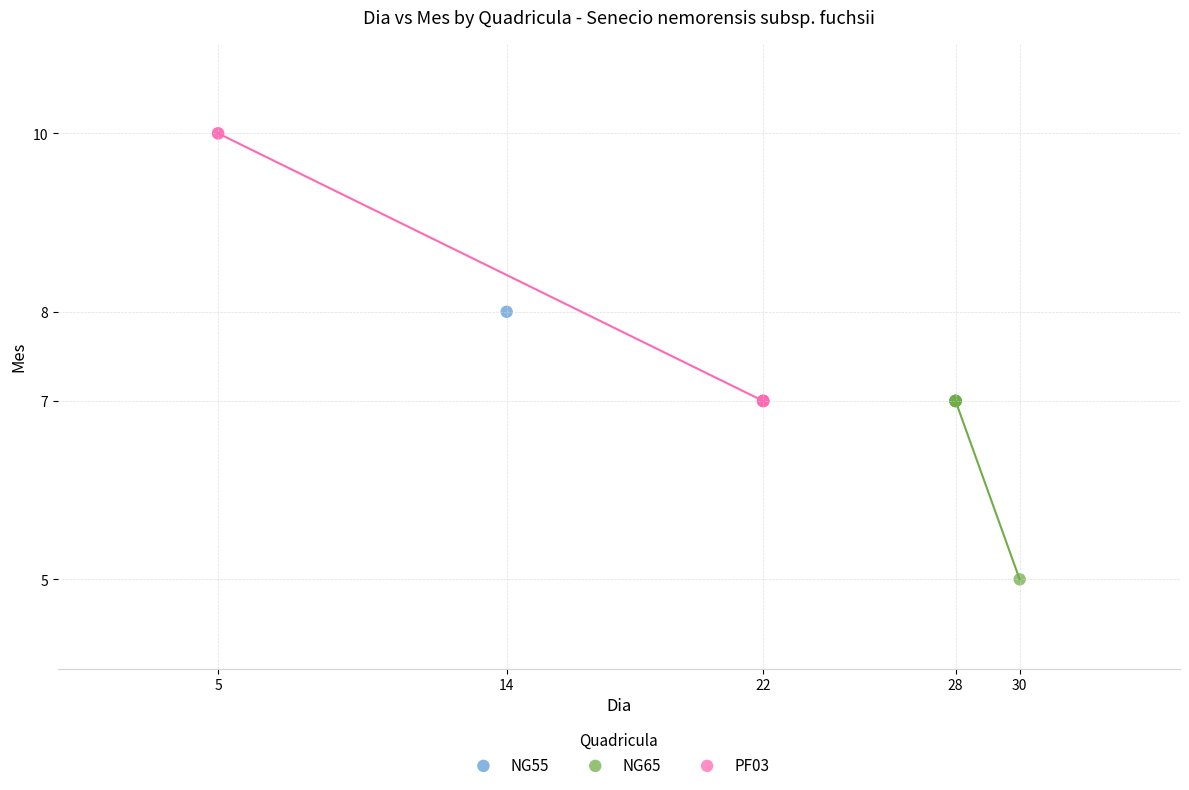

Which series contains the lowest Y value?

NG65